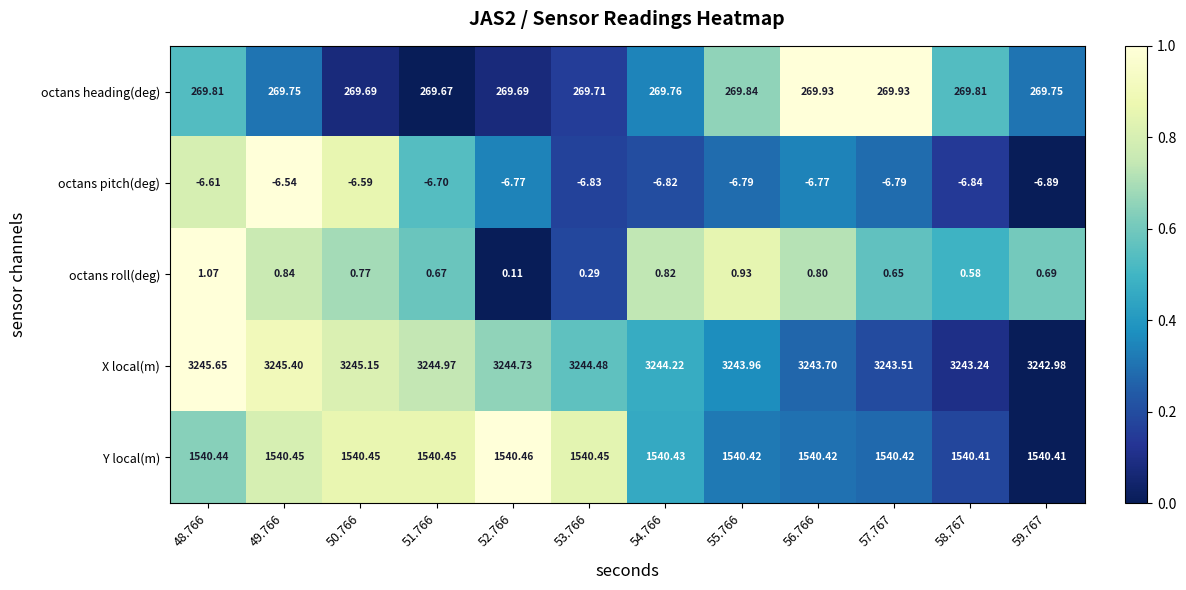

Between 49.766 and 54.766, which series saw the biggest shift?

X local(m)